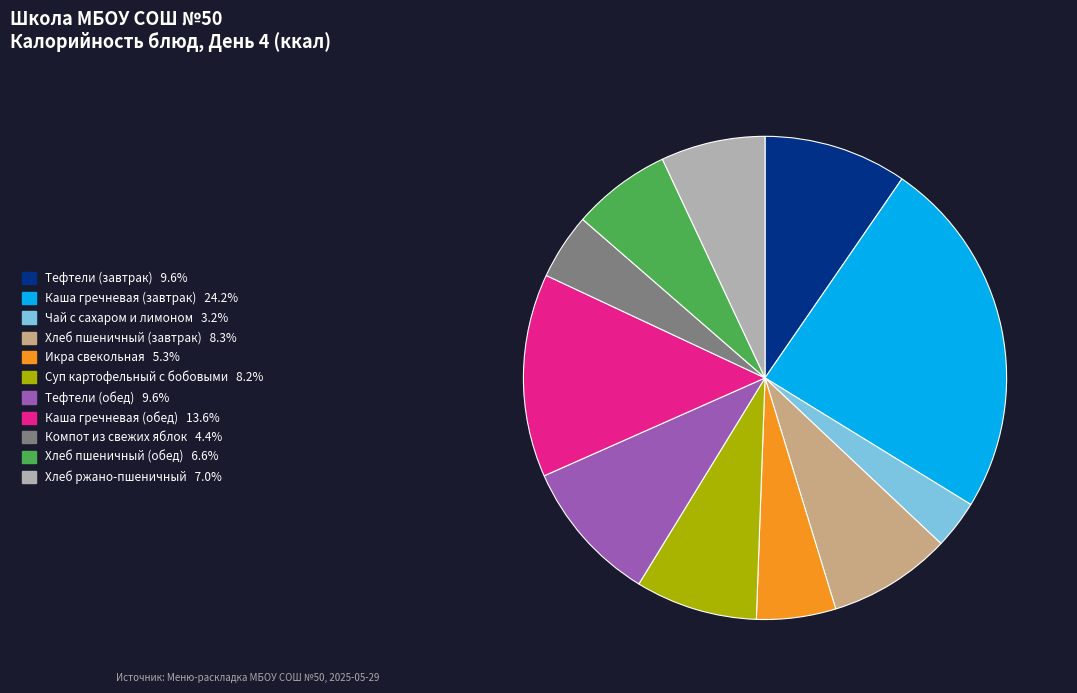

Which slice is the smallest?

Чай с сахаром и лимоном